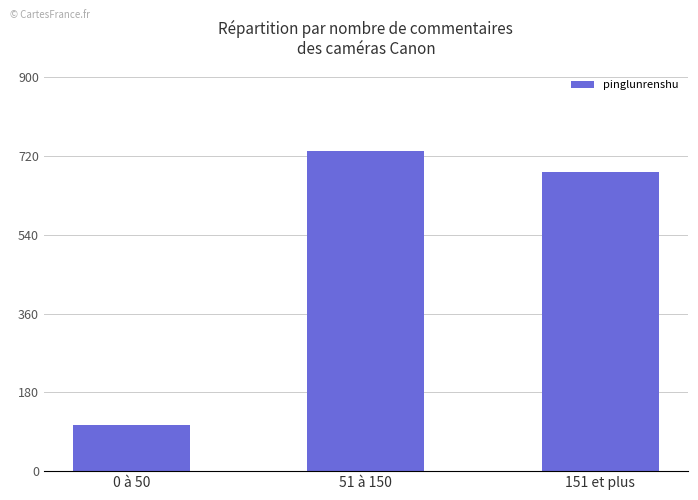

Which category has the highest value across all series?

51 à 150